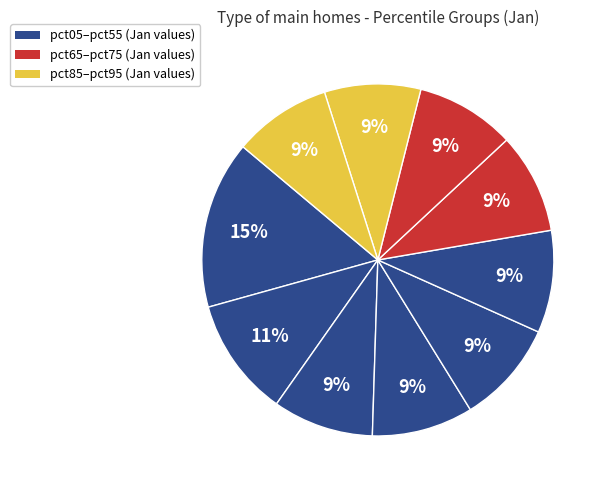

What is the largest slice in the pie chart?

pct05